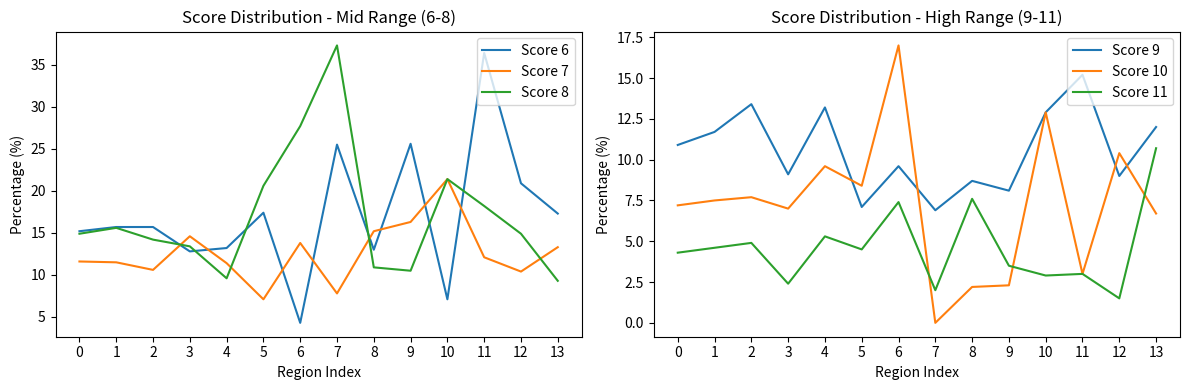

True or false: Score 7 and Score 10 intersect in this chart.

True